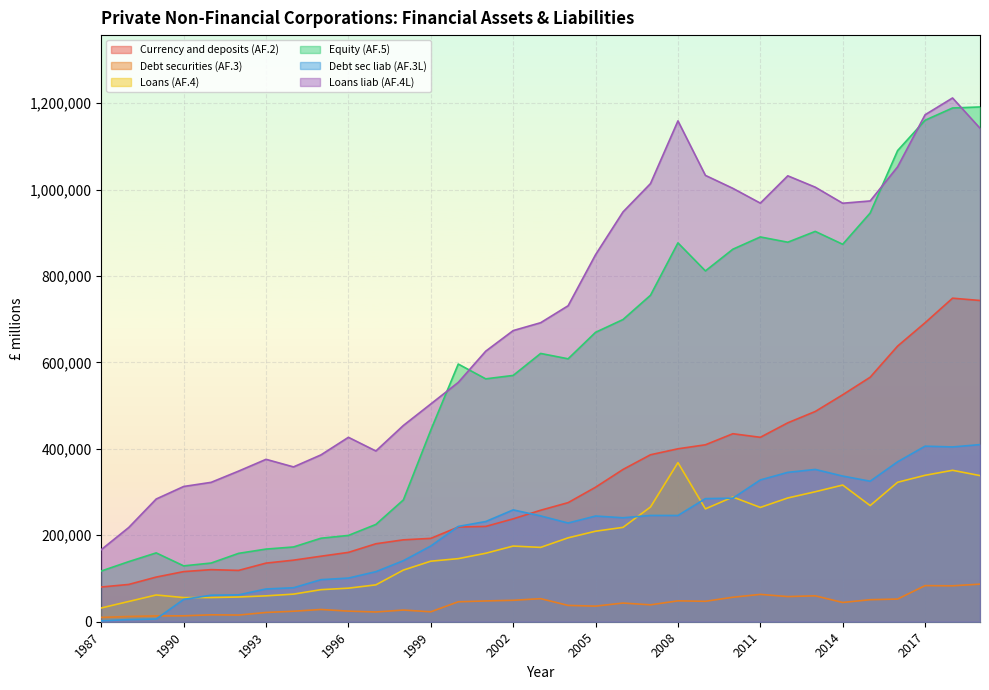

List the series in order of their peak value, highest first.

Loans liab (AF.4L), Equity (AF.5), Currency and deposits (AF.2), Debt sec liab (AF.3L), Loans (AF.4), Debt securities (AF.3)